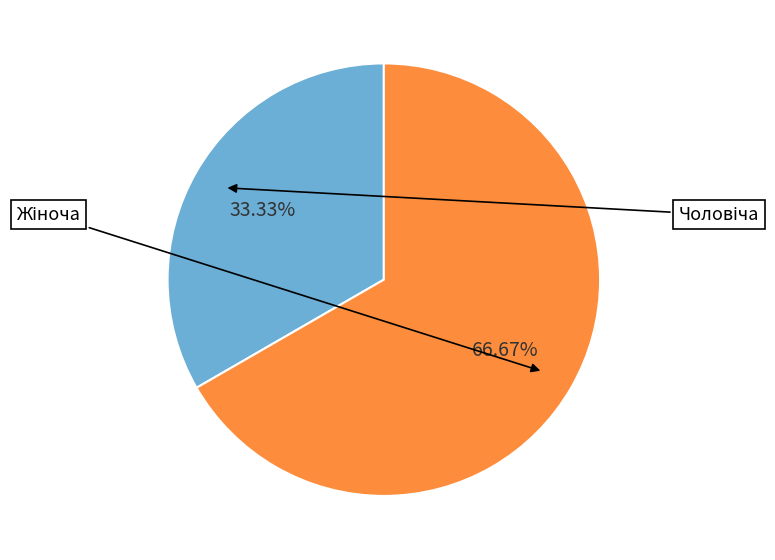

Is there a majority slice in this chart?

Yes